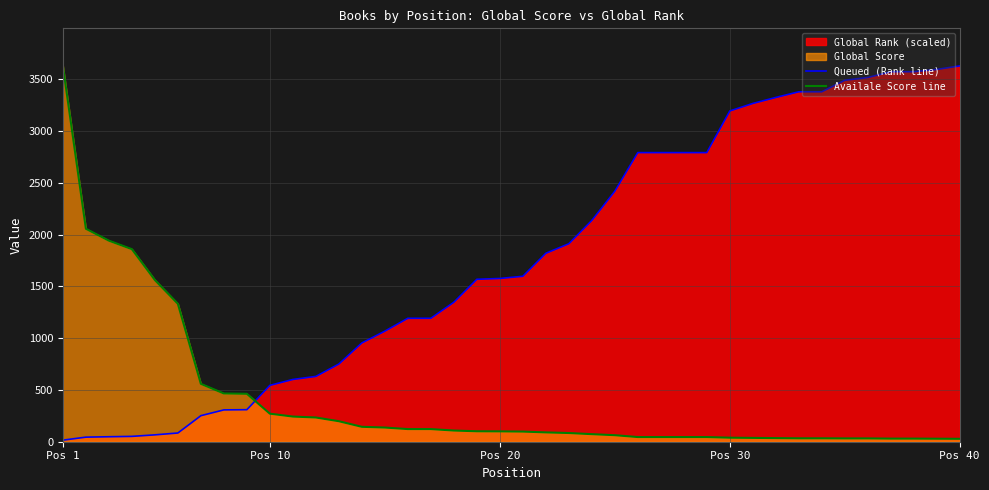

At how many categories does at least one series exceed 1709?

23